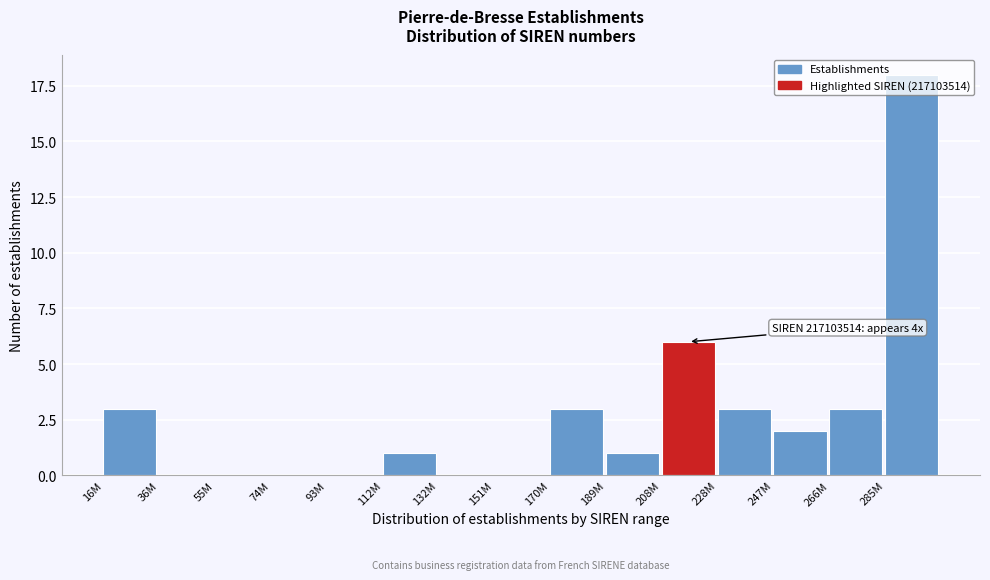

What is the maximum value shown in the chart?

18